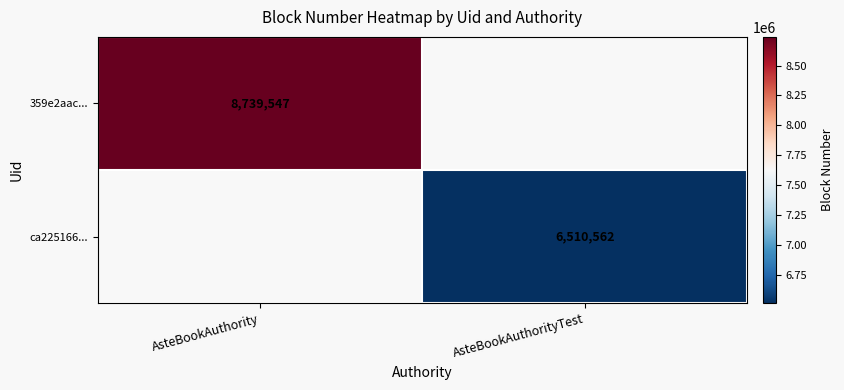

The value of 359e2aac... at AsteBookAuthority is 8739547. True or false?

True